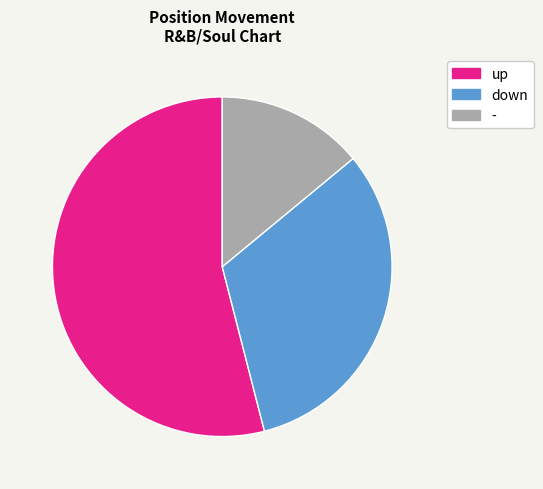

Do - and down together represent more than half of the pie?

No